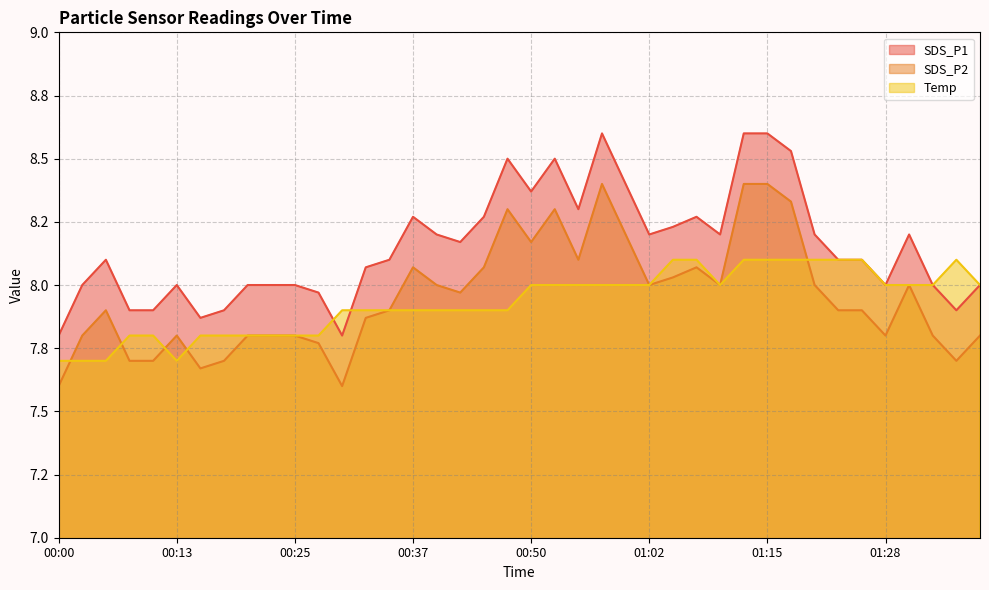

What is the sum of all SDS_P2 values?

318.1